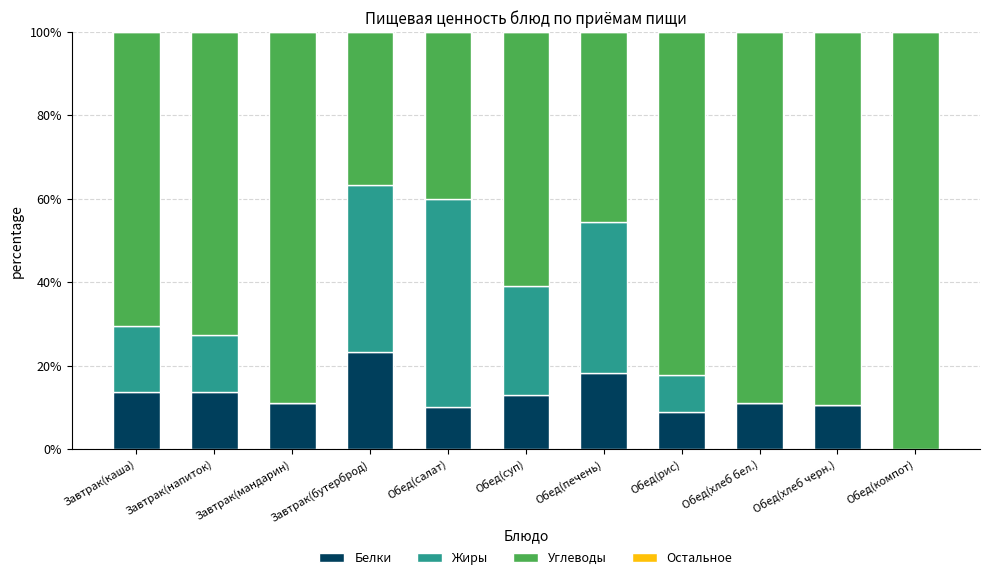

True or false: Белки has a value of 17.7 at Обед(салат).

False